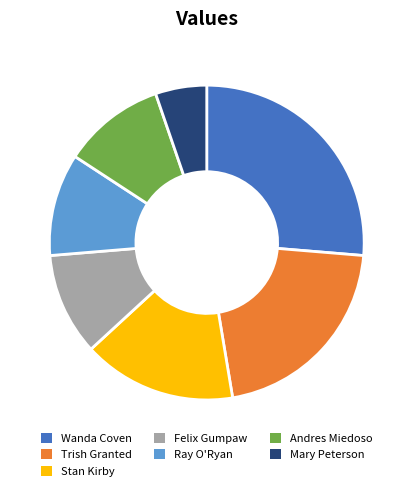

Is it true that Andres Miedoso is 11% of the pie?

True